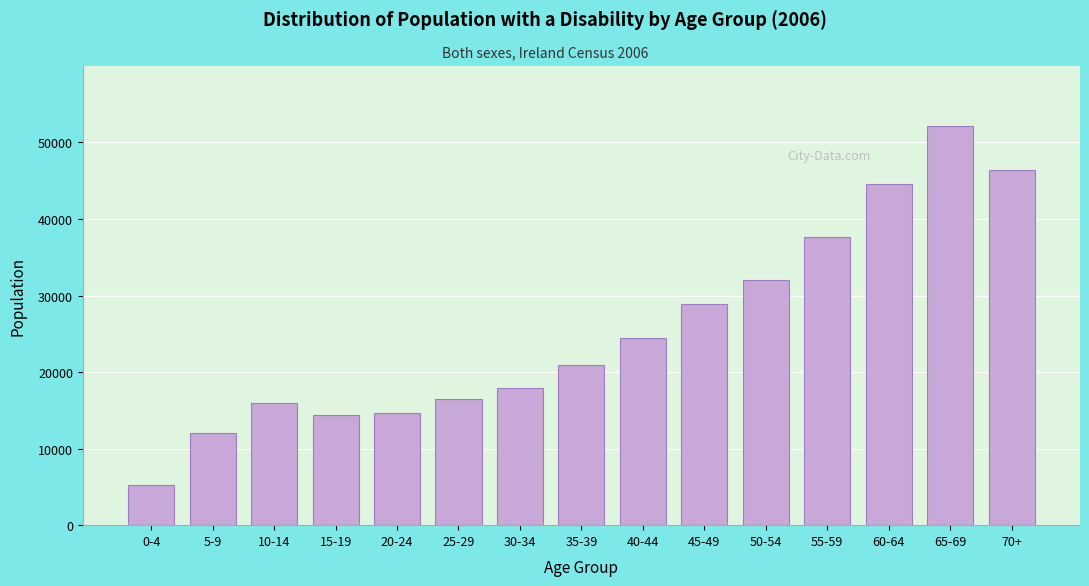

Reading left to right, list all the values displayed in this chart.

5298	11989	15969	14348	14699	16548	17927	20896	24467	28888	32060	37608	44595	52163	46339